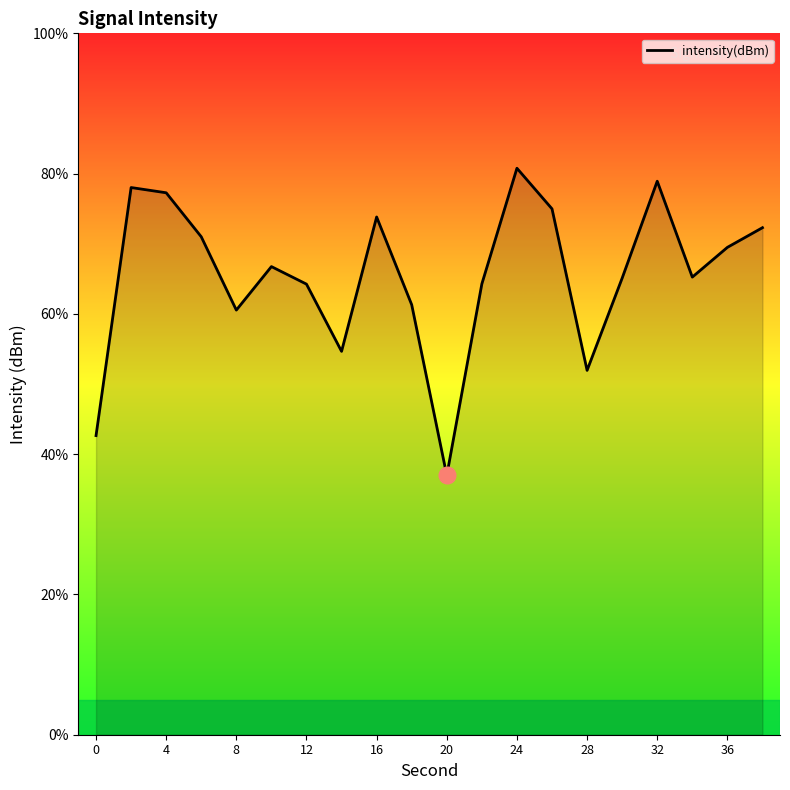

What is the greatest value displayed?

80.8